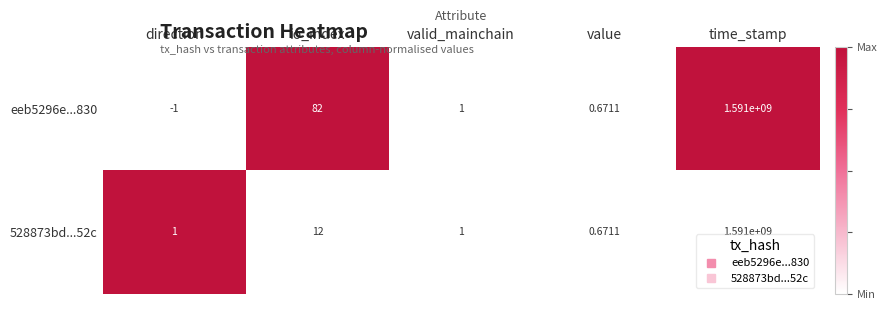

List the labels in order of eeb5296e...830 value, smallest first.

direction, value, valid_mainchain, io_index, time_stamp